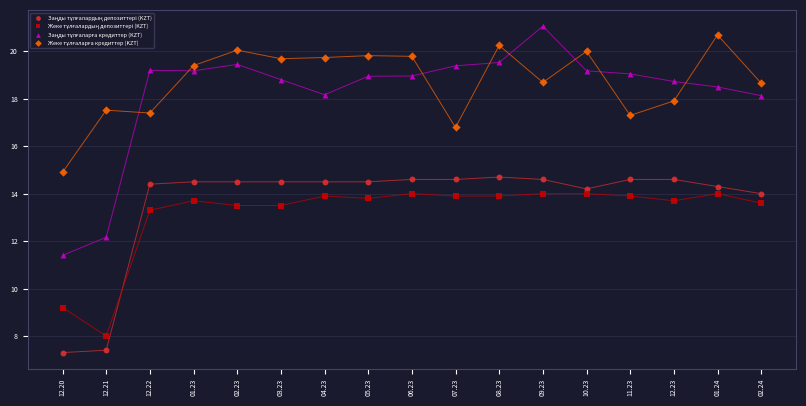

Across all data points, what is the range of Y values (max minus min)?

13.8